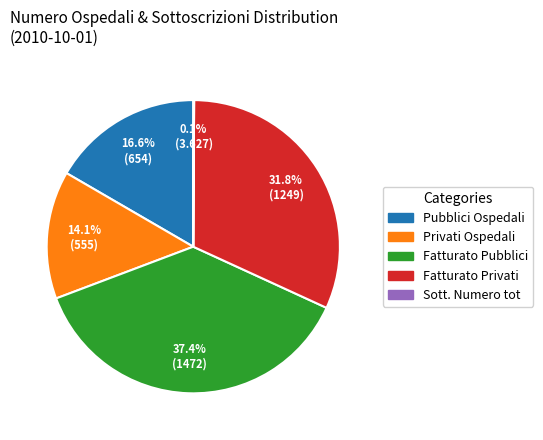

Does Fatturato Privati represent more than half of the total?

No